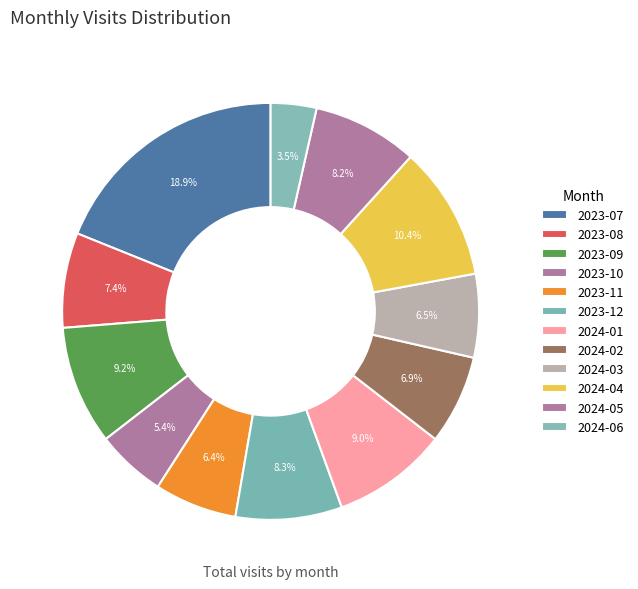

Count the number of slices in the pie.

12